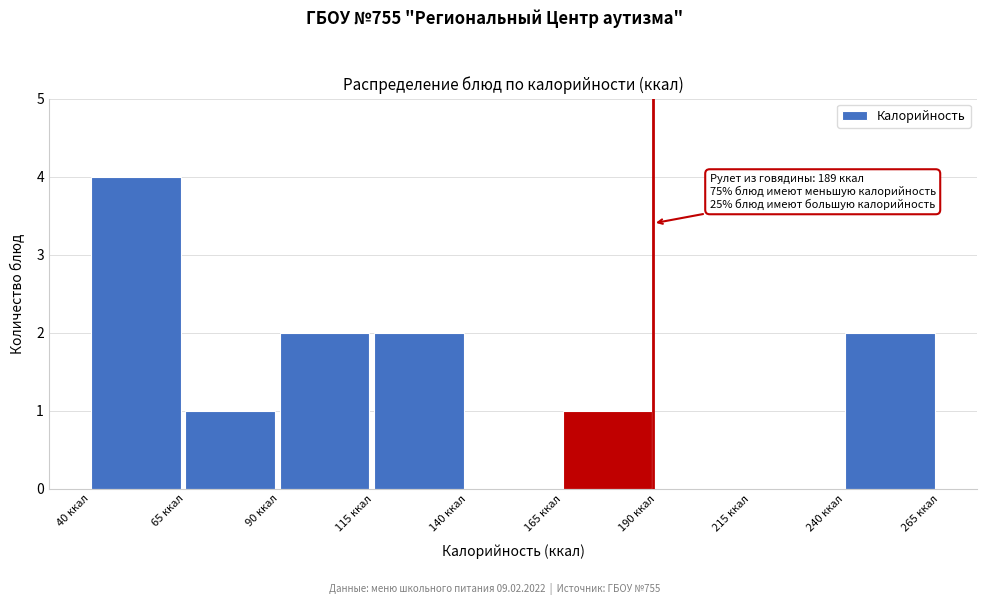

Which range on the x-axis has the tallest bar?

40 to 65